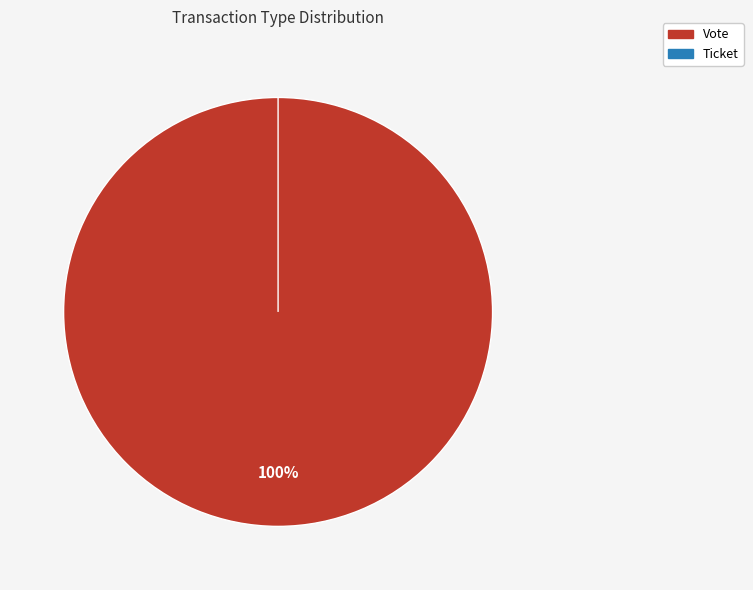

Which slice represents more than half of the pie?

Vote